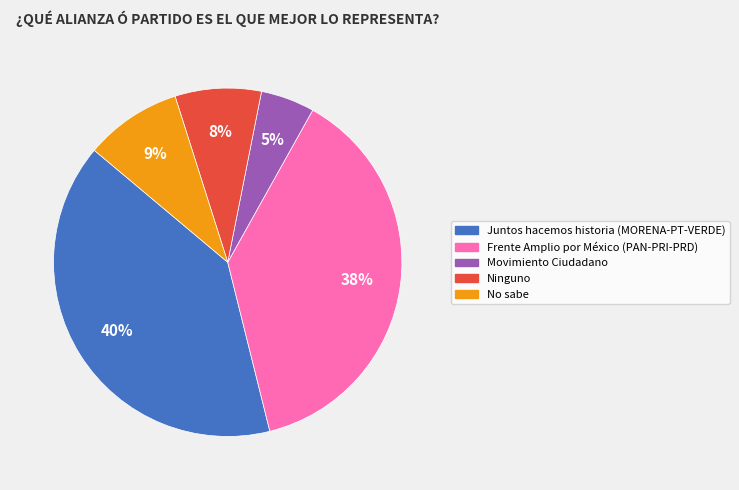

What is the largest slice in the pie chart?

Juntos hacemos historia (MORENA-PT-VERDE)